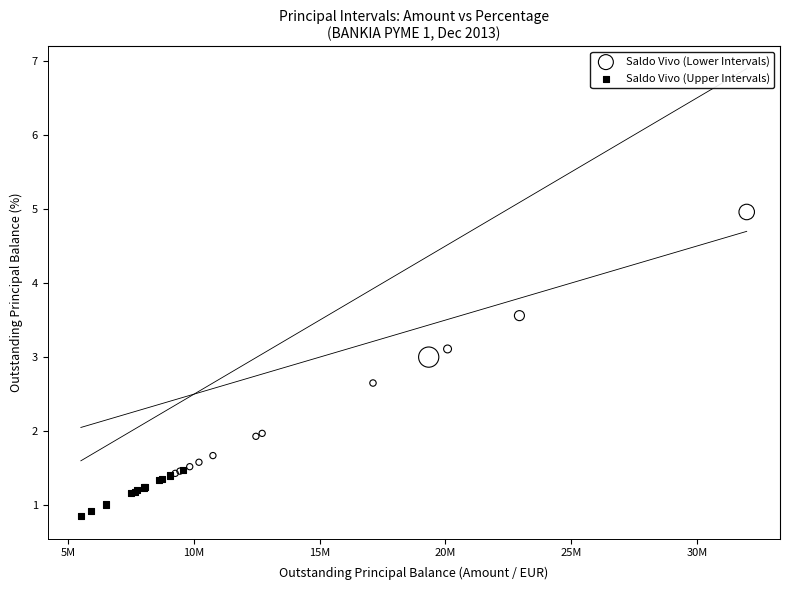

What are all the series names shown in the legend?

Saldo Vivo (Lower Intervals), Saldo Vivo (Upper Intervals)